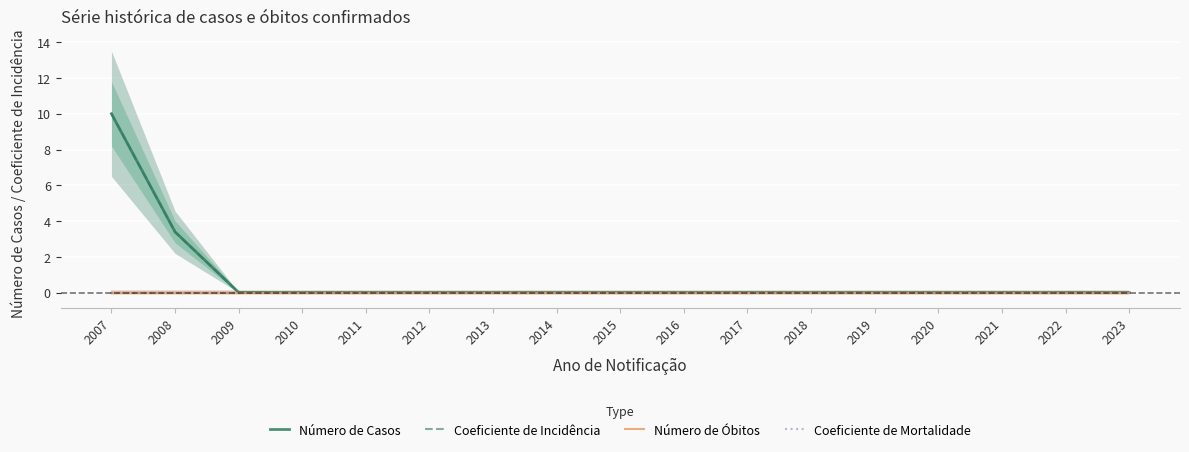

Which category has the lowest value in the Número de Casos series?

2010